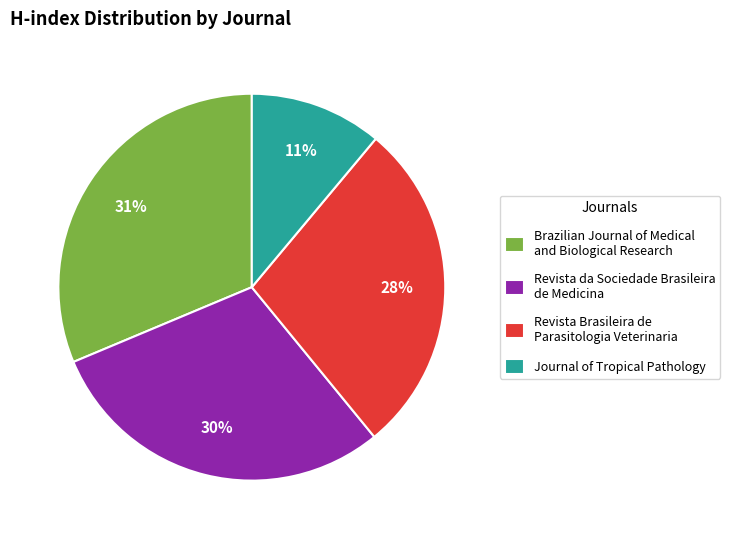

What is the smallest slice in the pie chart?

Journal of Tropical Pathology